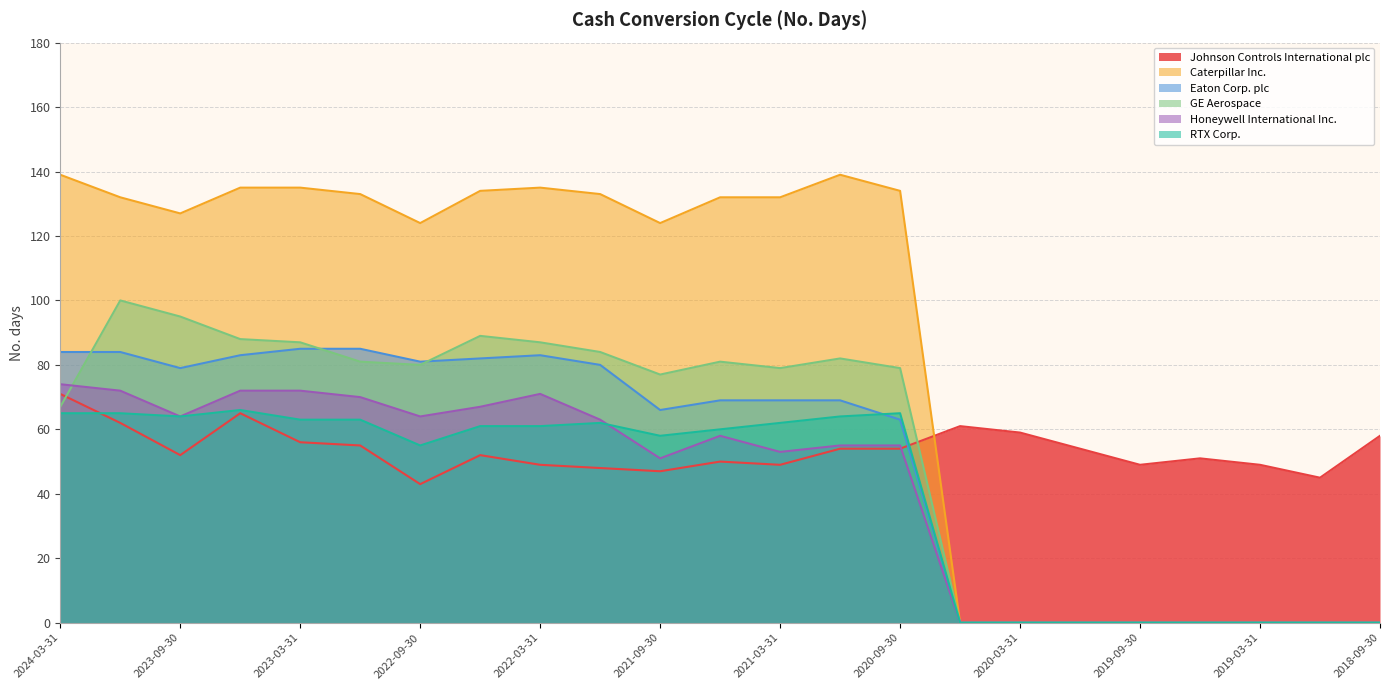

Which series changed the most between 2024-03-31 and 2023-03-31?

GE Aerospace